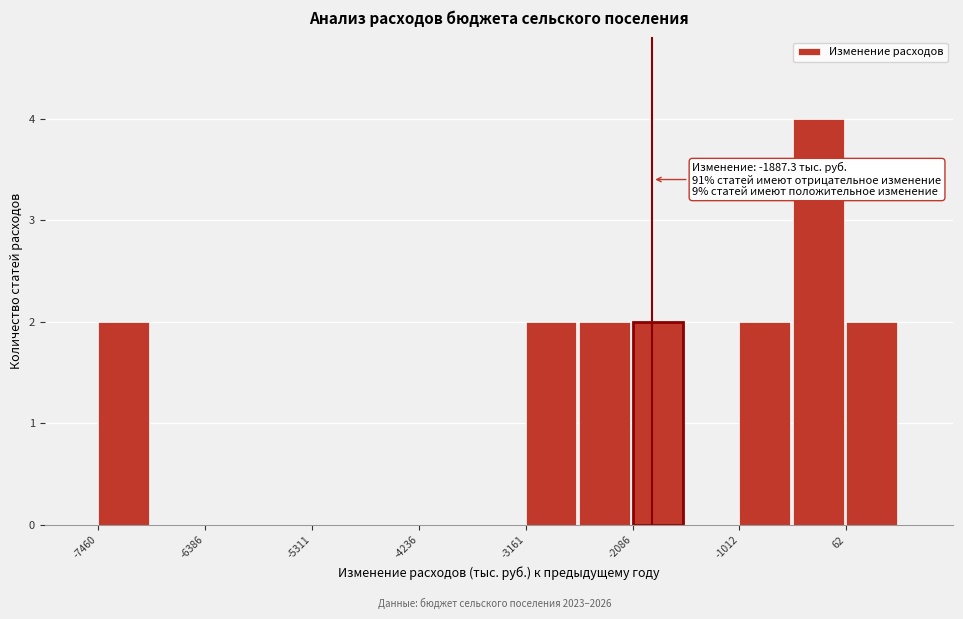

Read against the x-axis, roughly where is the centre of the tallest bar?

-200